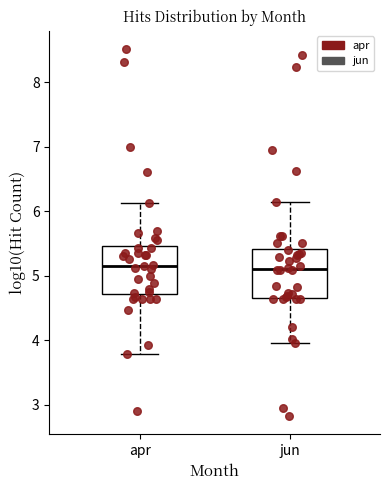

Where does the upper whisker of the box for jun end on the y-axis? The values are not printed on the chart, so give them approximately, as read against the axis.

6.1